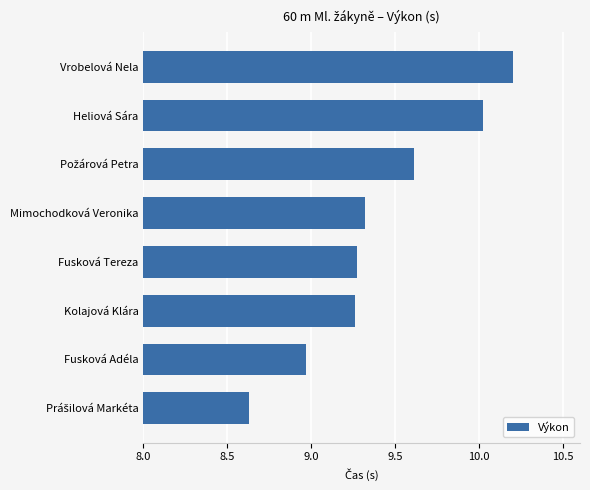

Count the number of data series in this chart.

1